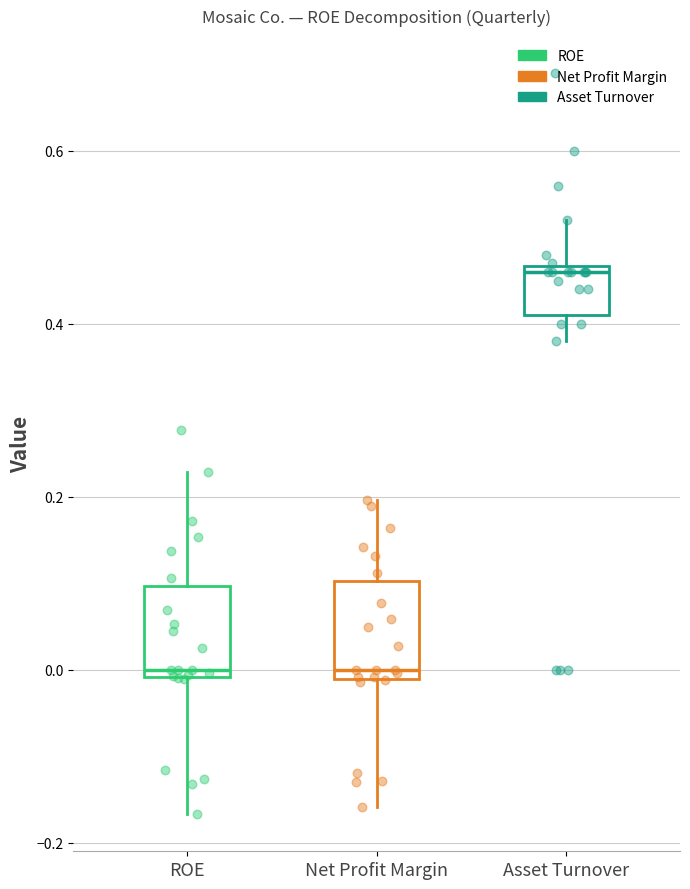

Reading left to right, transcribe this box plot: for each box, give where its median line is, the range the box spans, and where its two whiskers end, as read against the y-axis. The values are not printed on the chart, so give them approximately, as read against the axis.

ROE: median 0.00 (just above the box's lower edge), box 0.00 to 0.10, whiskers -0.16 to 0.22
Net Profit Margin: median 0.00, box -0.02 to 0.10, whiskers -0.16 to 0.20
Asset Turnover: median 0.46 (just below the box's upper edge), box 0.42 to 0.46, whiskers 0.38 to 0.52